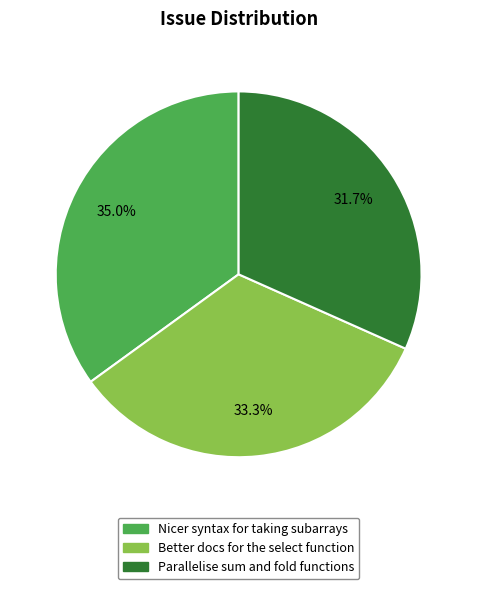

Is there a majority slice in this chart?

No